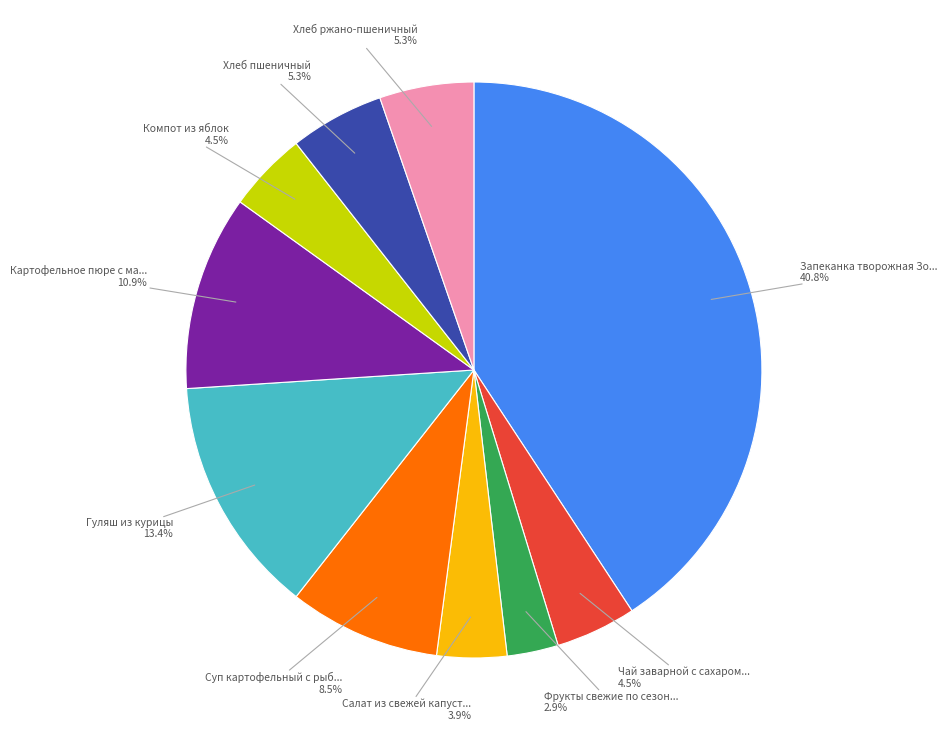

Does any single category account for the majority?

No